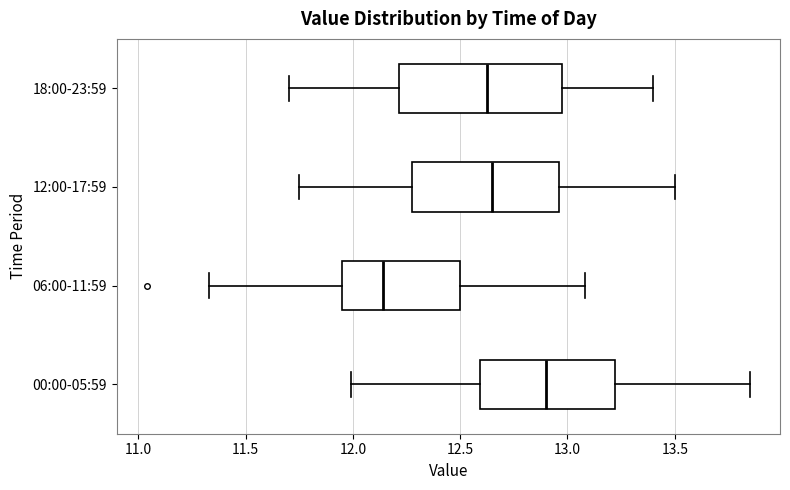

Which box has the furthest to the right median line?

00:00-05:59